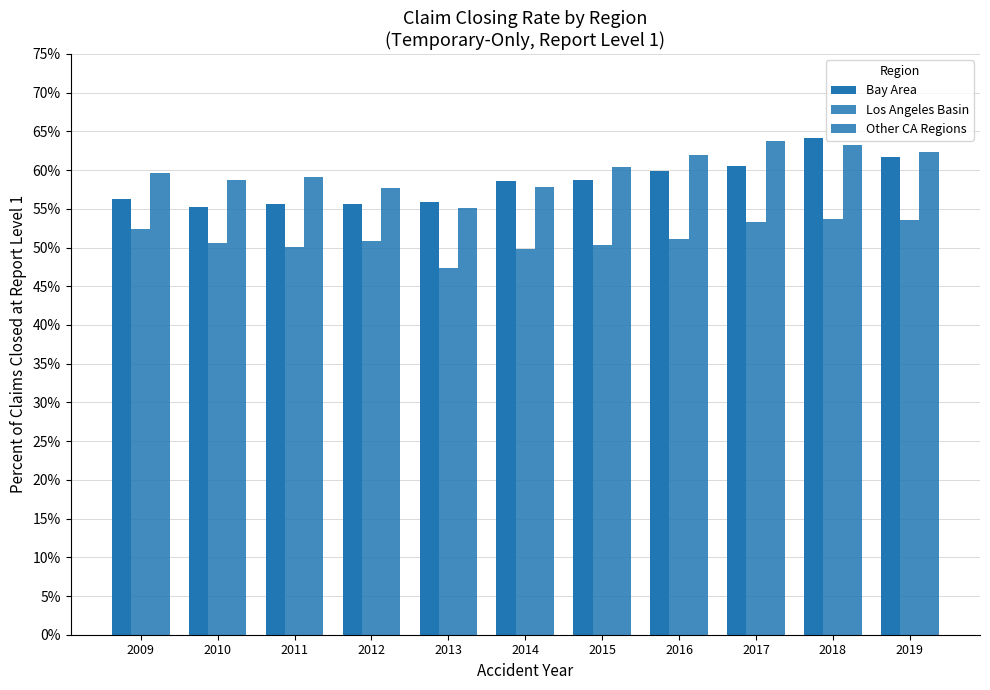

Are the bars grouped side by side (vs. stacked)?

Yes